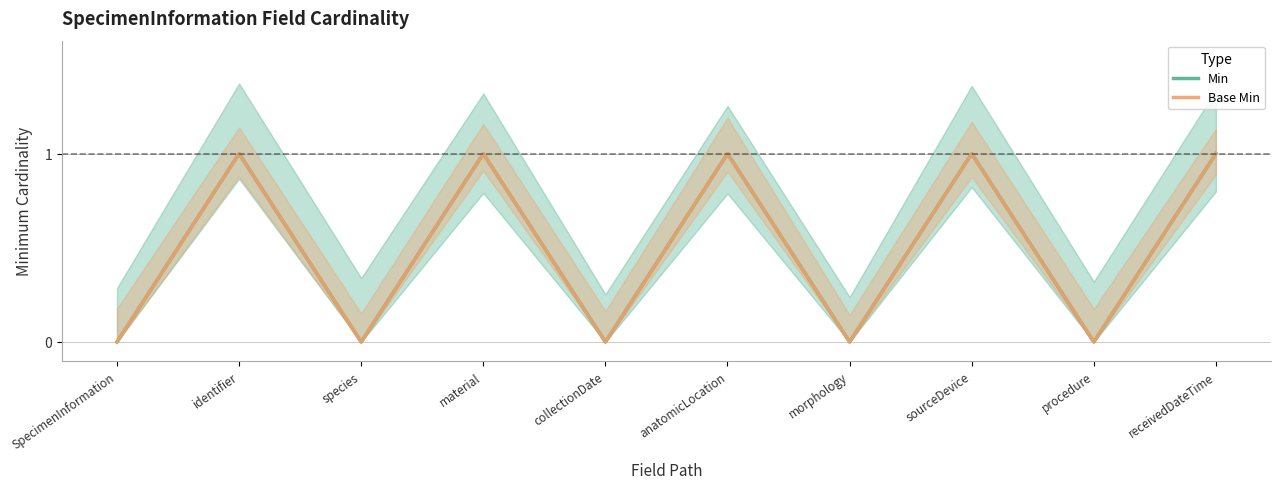

True or false: Min and Base Min cross at least once.

False